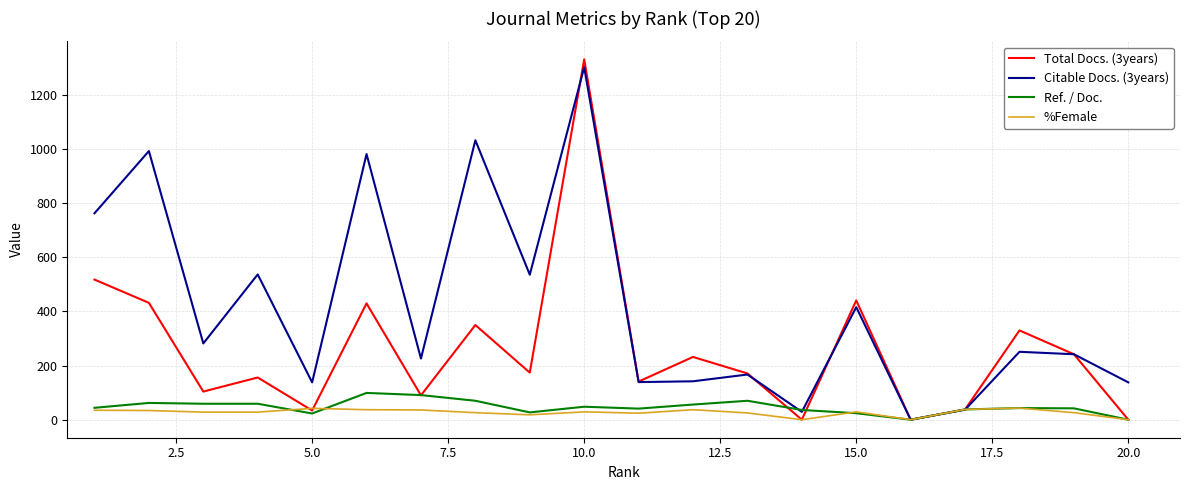

What is the highest value of the Citable Docs. (3years) series?

1303